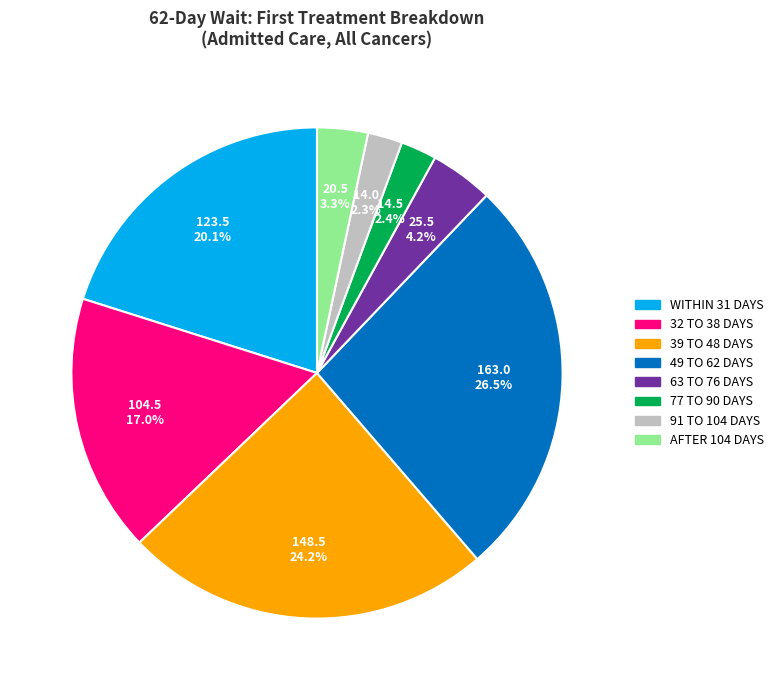

Between 77 TO 90 DAYS and 39 TO 48 DAYS, which is larger?

39 TO 48 DAYS